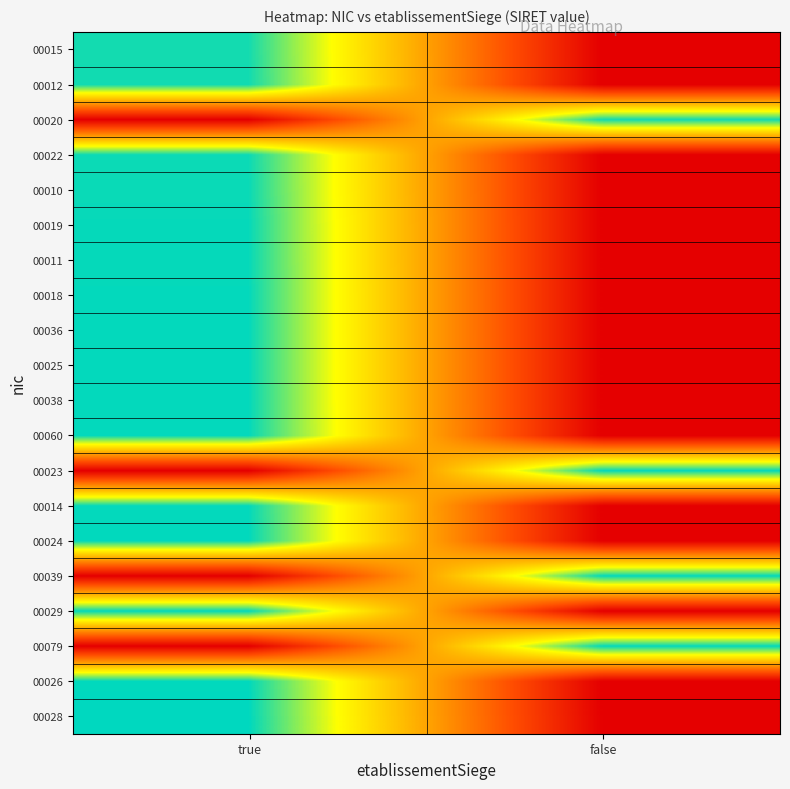

Which series has the widest spread of values?

00028